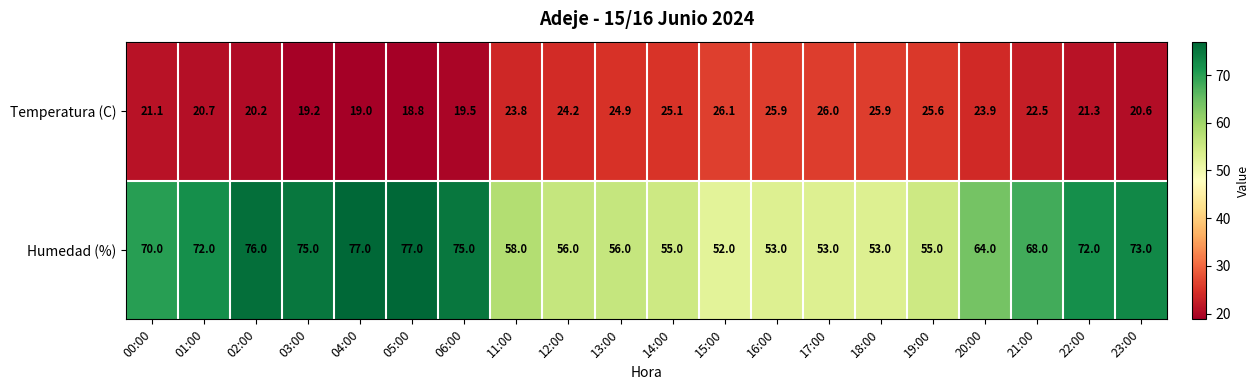

At which label does Humedad (%) first exceed 68?

00:00